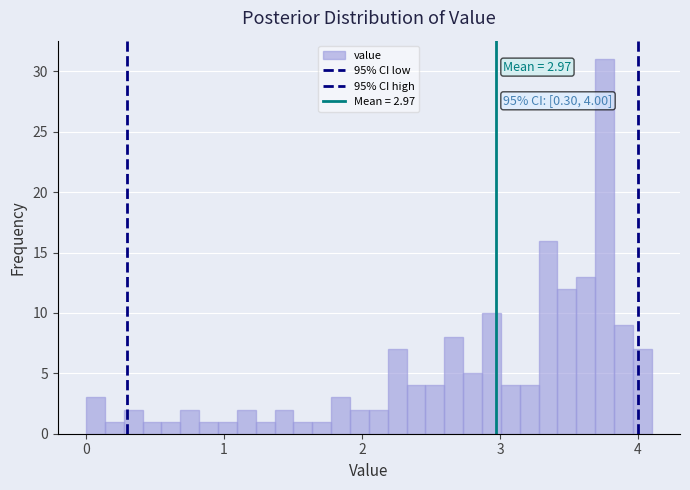

Read against the x-axis, roughly where is the centre of the tallest bar?

3.8